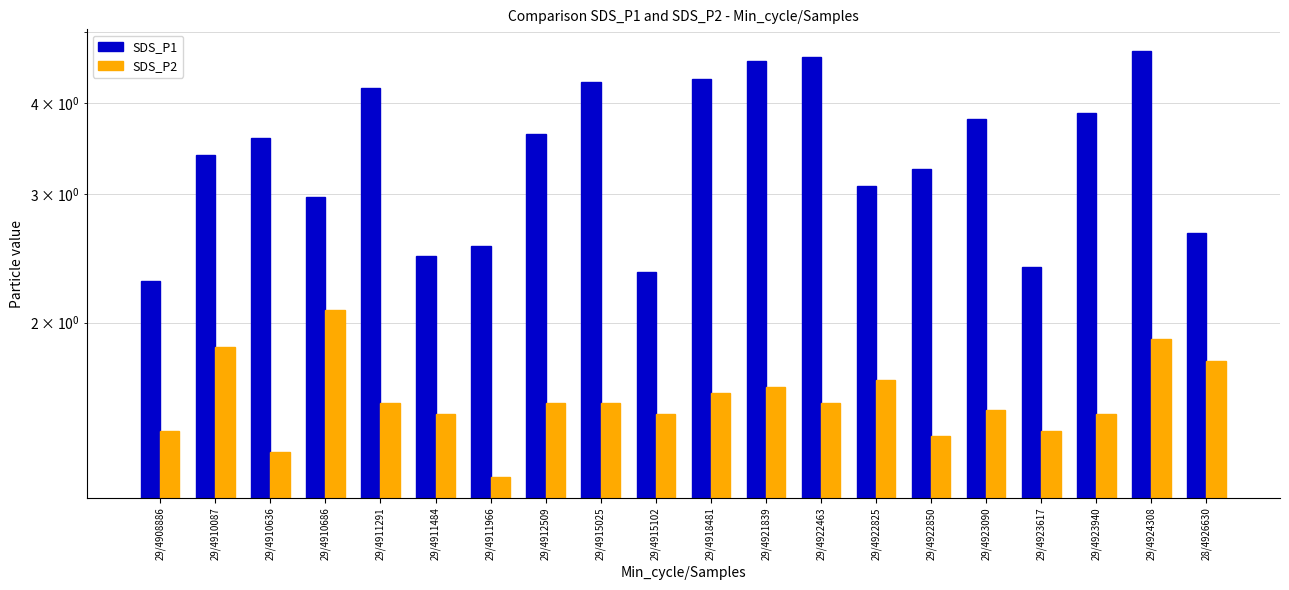

What are all the series names shown in the legend?

SDS_P1, SDS_P2